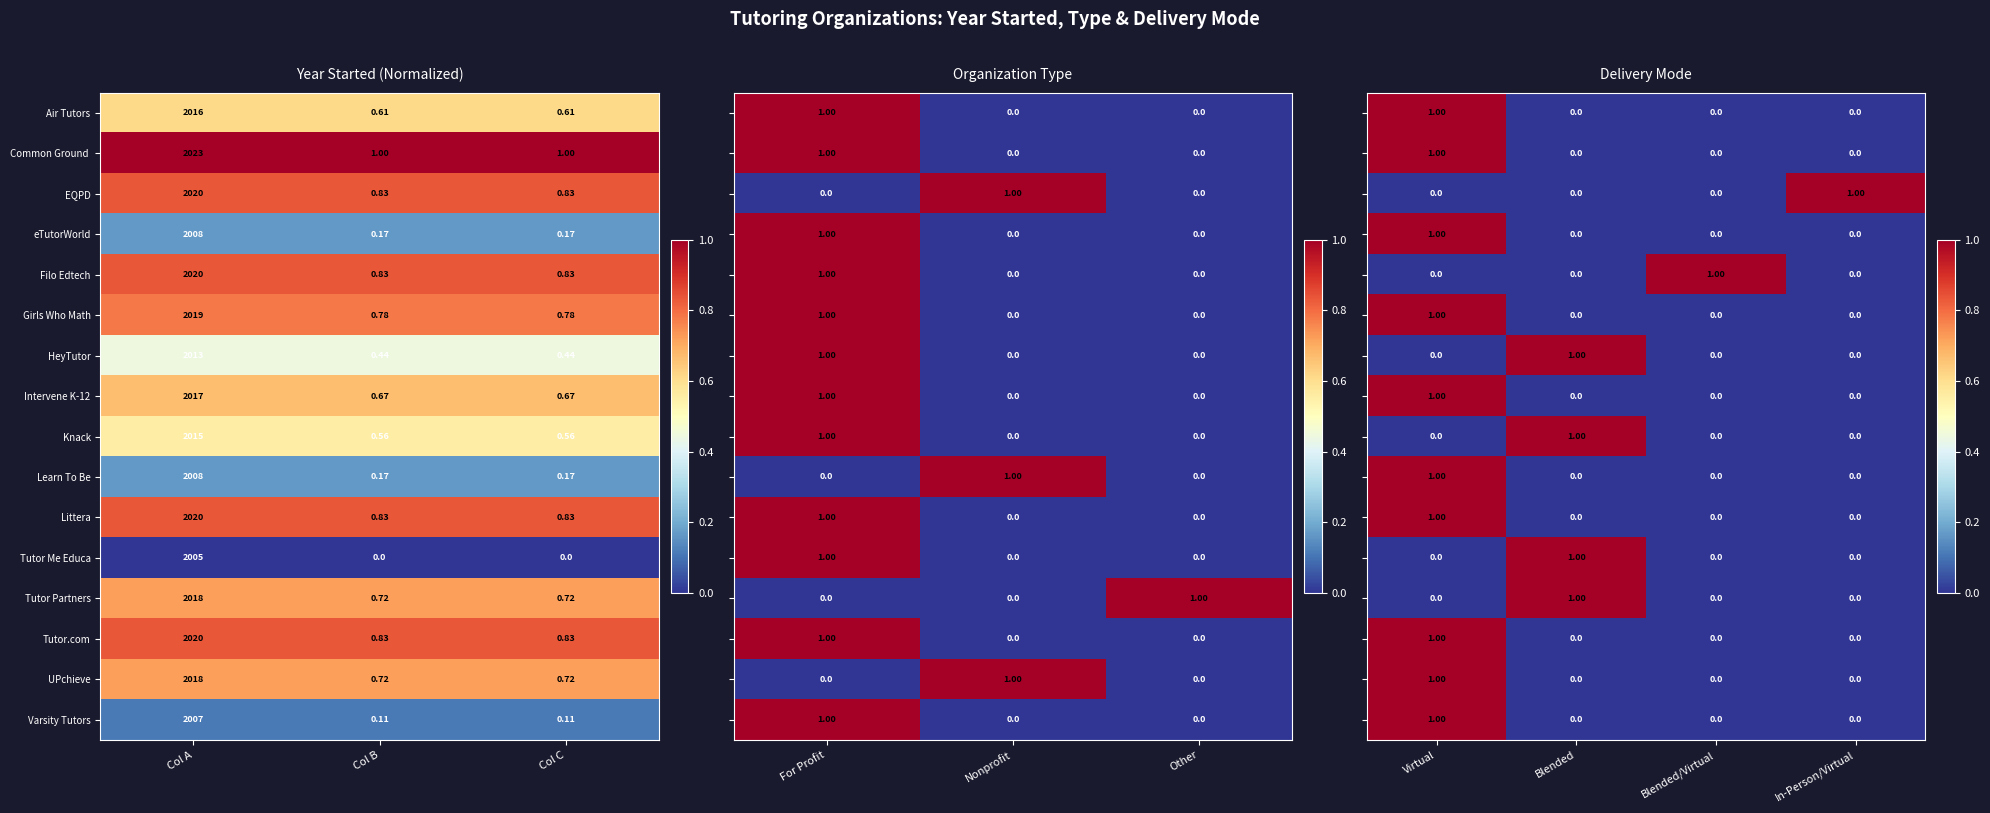

Which has a higher value, Col A or Col C?

Col A